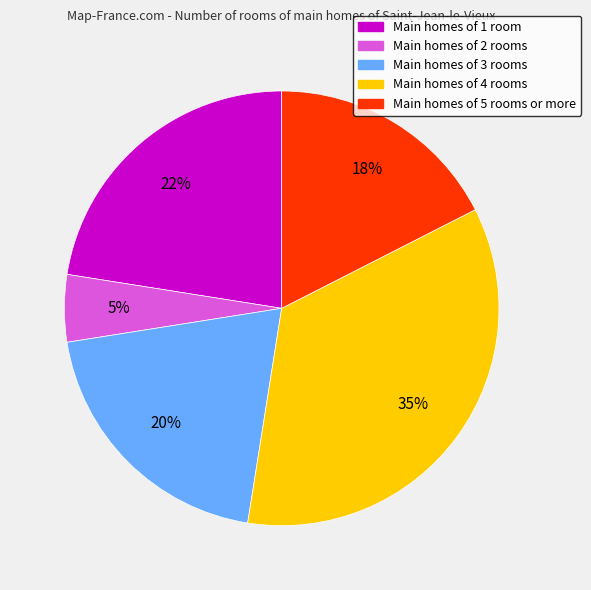

Does any single category account for the majority?

No